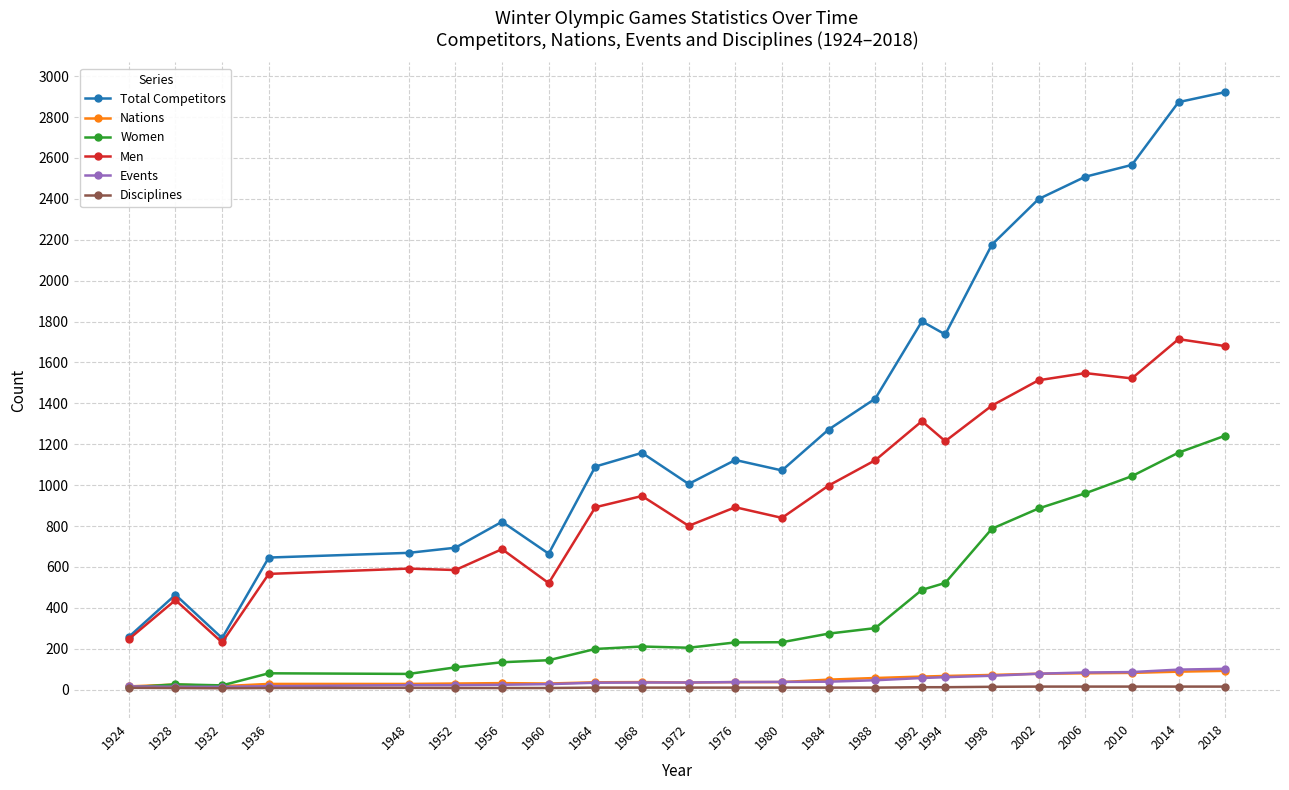

What is the spread (max minus min) of values at 2010?

2551